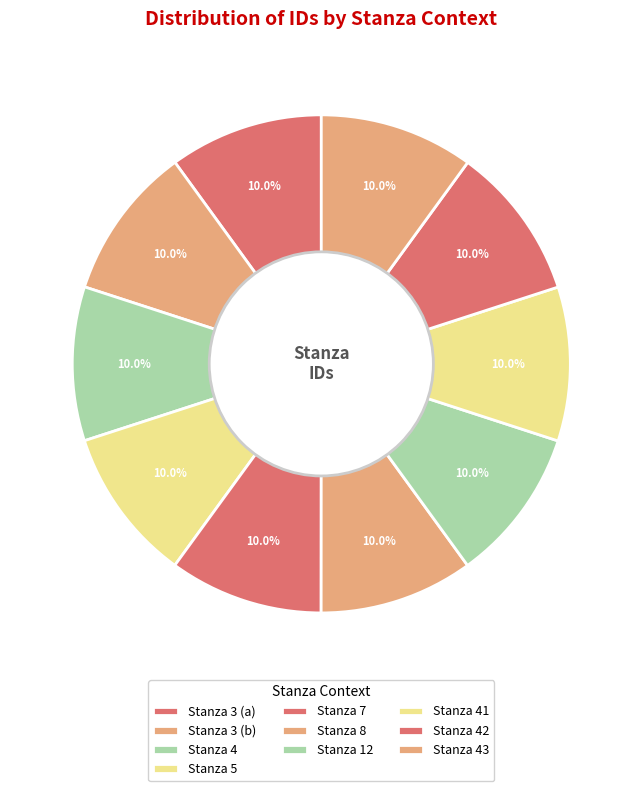

Count the number of slices in the pie.

10